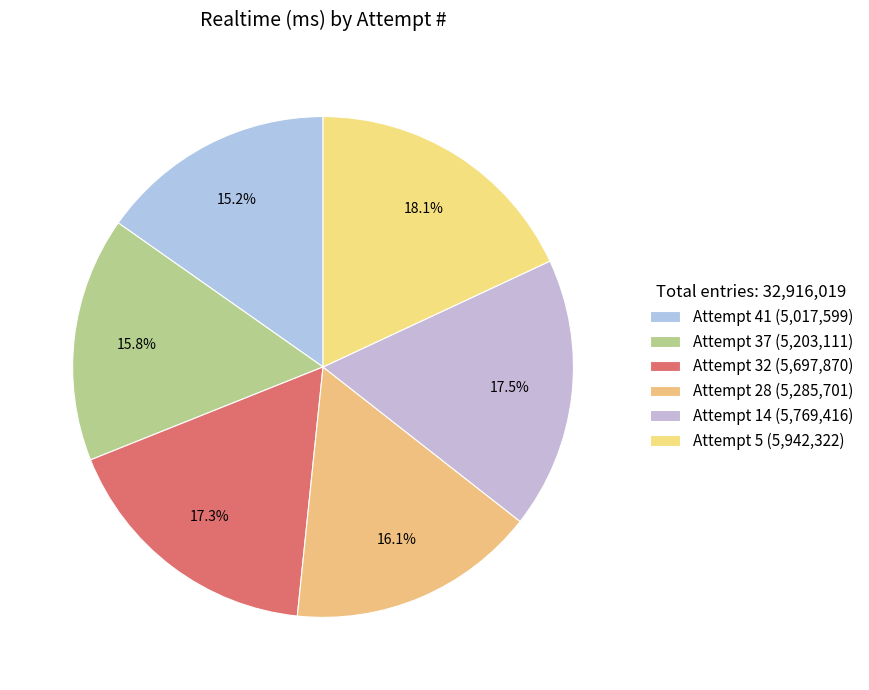

How many segments does this pie chart have?

6